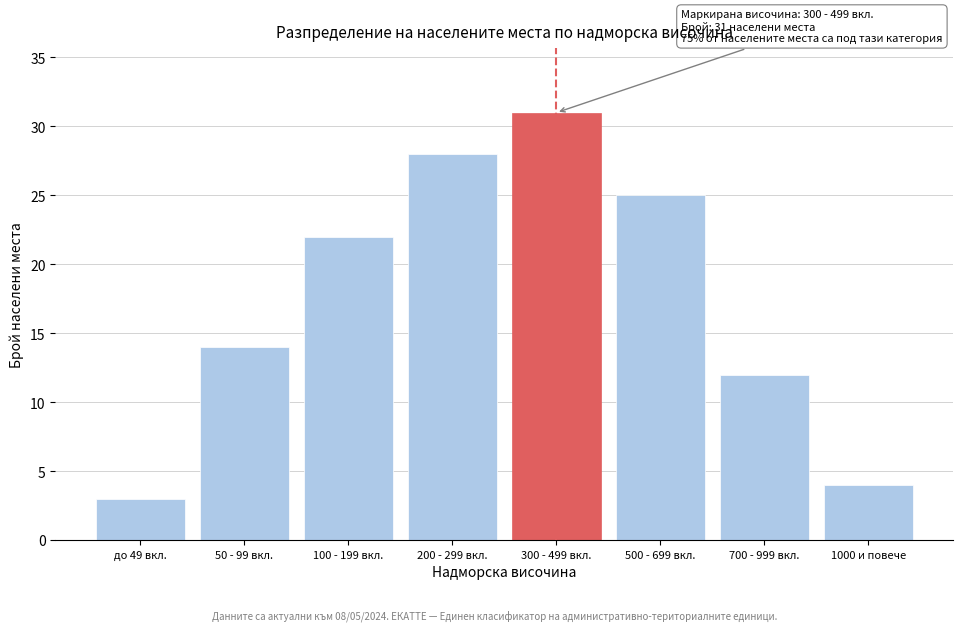

Reading left to right, transcribe all the data shown in this chart.

до 49 вкл.=3	50 - 99 вкл.=14	100 - 199 вкл.=22	200 - 299 вкл.=28	300 - 499 вкл.=31	500 - 699 вкл.=25	700 - 999 вкл.=12	1000 и повече=4